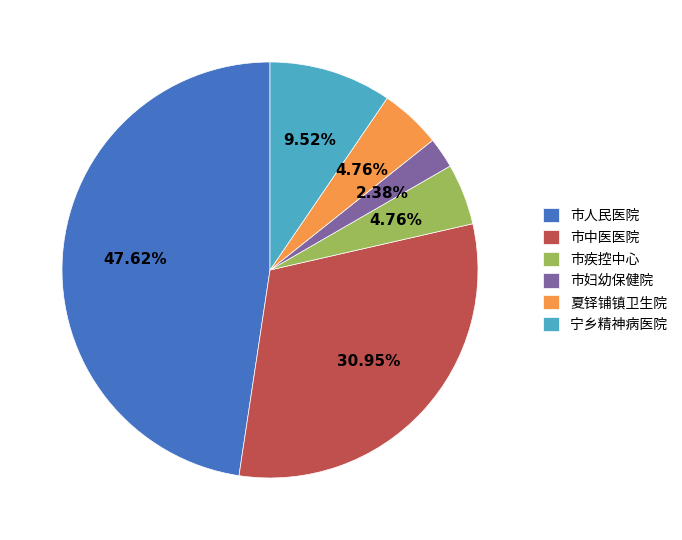

What percentage is the 宁乡精神病医院 slice, to the nearest percent?

10%